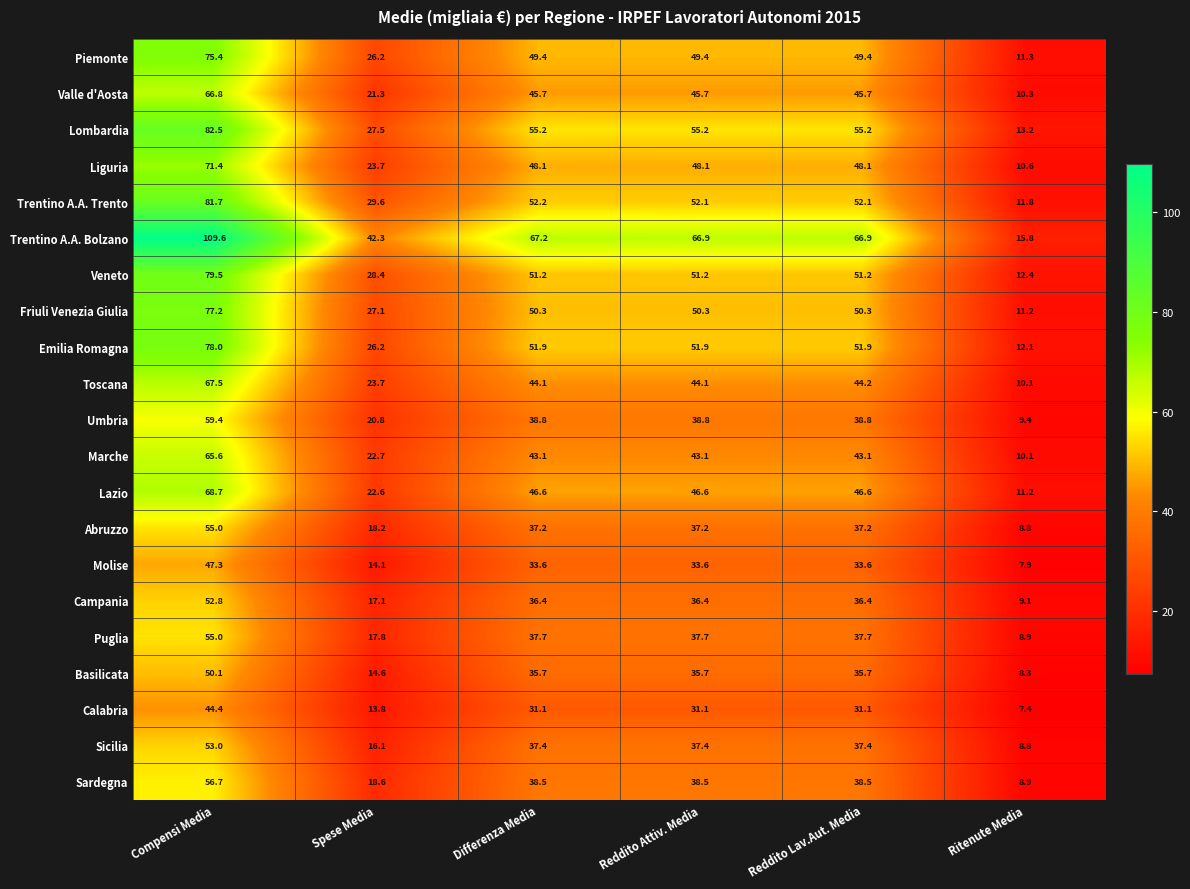

At Reddito Lav.Aut. Media, list the series in order from largest to smallest.

Trentino A.A. Bolzano, Lombardia, Trentino A.A. Trento, Emilia Romagna, Veneto, Friuli Venezia Giulia, Piemonte, Liguria, Lazio, Valle d'Aosta, Toscana, Marche, Umbria, Sardegna, Puglia, Sicilia, Abruzzo, Campania, Basilicata, Molise, Calabria